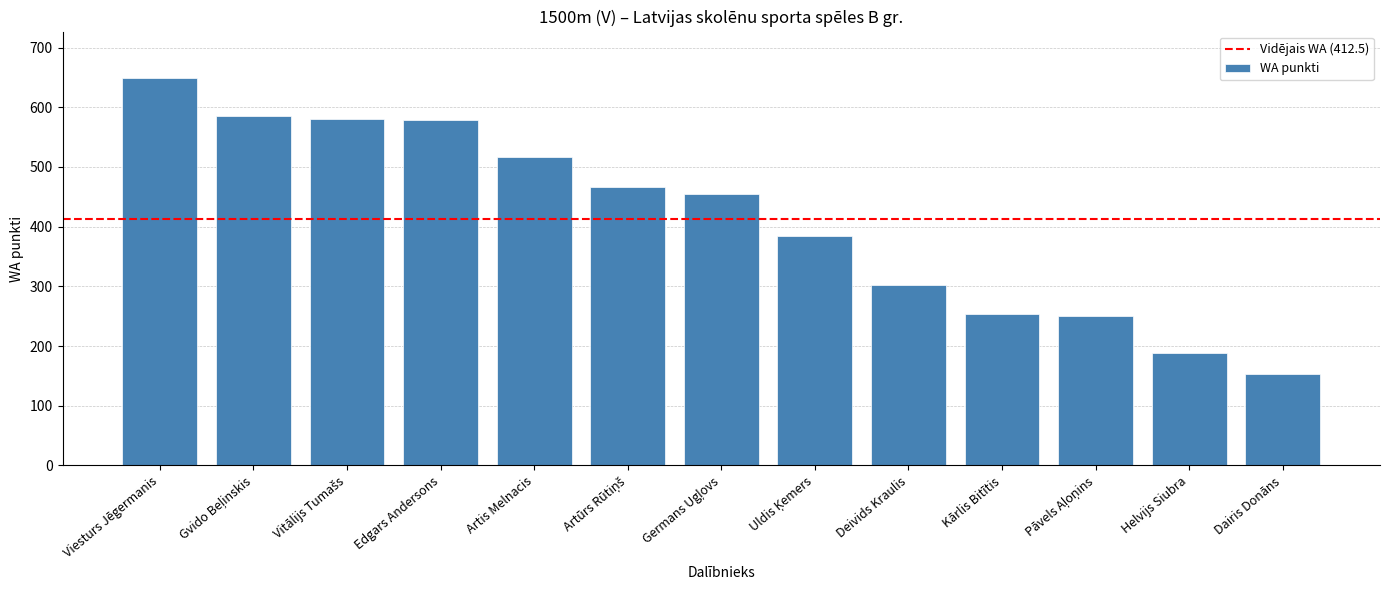

Approximately how many times larger is the value at Deivids Kraulis compared to Edgars Andersons?

0.5